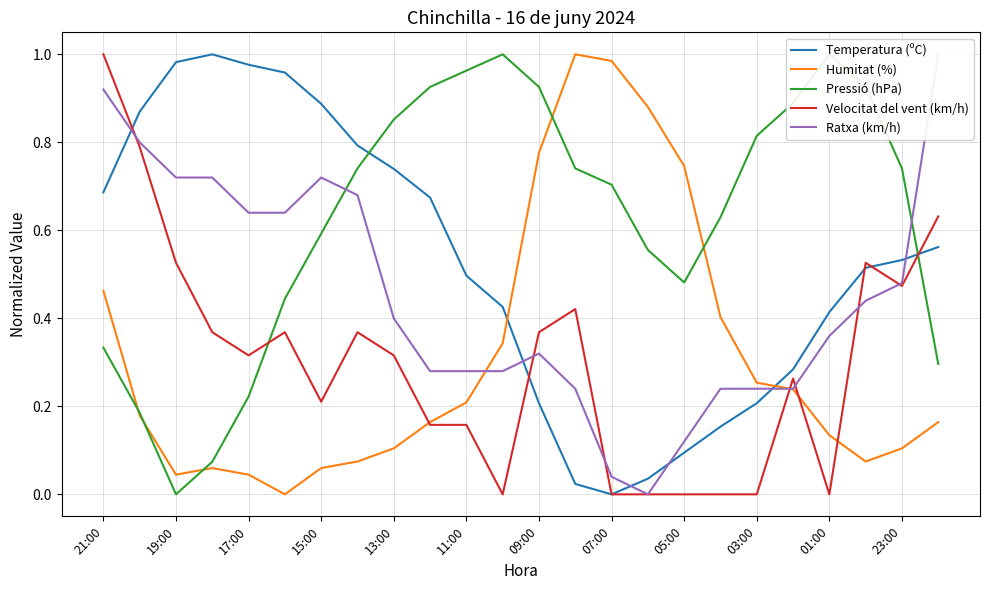

Reading left to right, what are all the values shown in this chart?

Temperatura (ºC): 0.7	0.9	1.0	1.0	1.0	1.0	0.9	0.8	0.7	0.7	0.5	0.4	0.2	0.0	0.0	0.0	0.1	0.2	0.2	0.3	0.4	0.5	0.5	0.6
Humitat (%): 0.5	0.2	0.0	0.1	0.0	0.0	0.1	0.1	0.1	0.2	0.2	0.3	0.8	1.0	1.0	0.9	0.7	0.4	0.3	0.2	0.1	0.1	0.1	0.2
Pressió (hPa): 0.3	0.2	0.0	0.1	0.2	0.4	0.6	0.7	0.9	0.9	1.0	1.0	0.9	0.7	0.7	0.6	0.5	0.6	0.8	0.9	1.0	0.9	0.7	0.3
Velocitat del vent (km/h): 1.0	0.8	0.5	0.4	0.3	0.4	0.2	0.4	0.3	0.2	0.2	0.0	0.4	0.4	0.0	0.0	0.0	0.0	0.0	0.3	0.0	0.5	0.5	0.6
Ratxa (km/h): 0.9	0.8	0.7	0.7	0.6	0.6	0.7	0.7	0.4	0.3	0.3	0.3	0.3	0.2	0.0	0.0	0.1	0.2	0.2	0.2	0.4	0.4	0.5	1.0